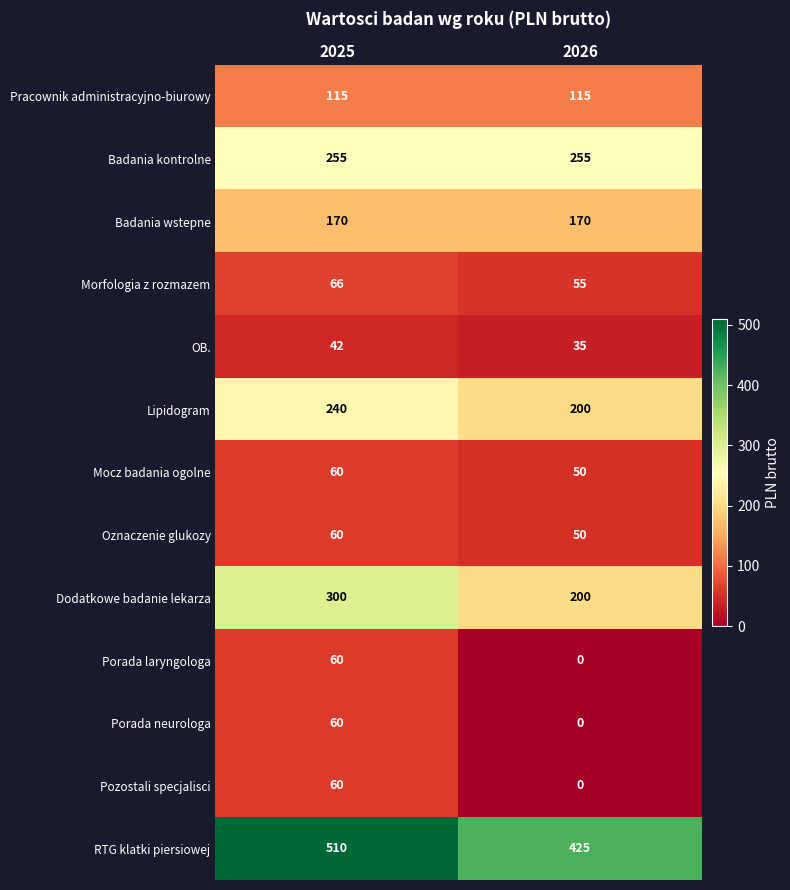

The OB. series shows 47 at 2026. True or false?

False